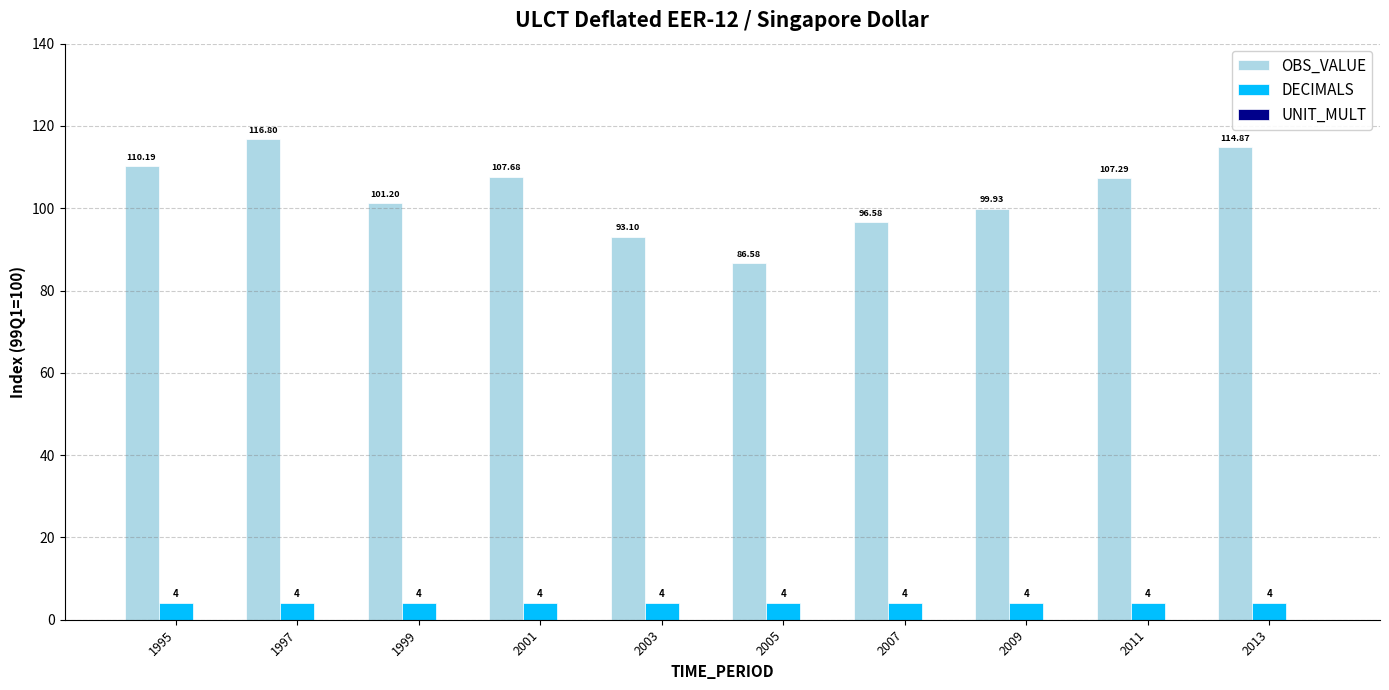

Rank the series at 2009 from highest to lowest value.

OBS_VALUE, DECIMALS